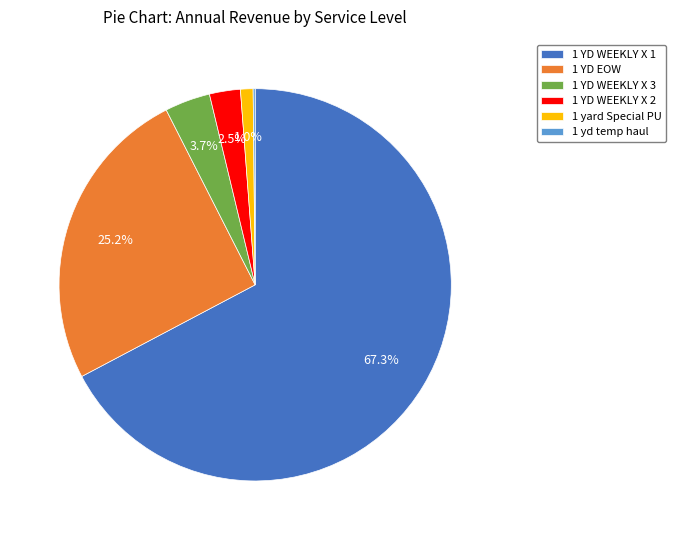

What is the largest slice in the pie chart?

1 YD WEEKLY X 1